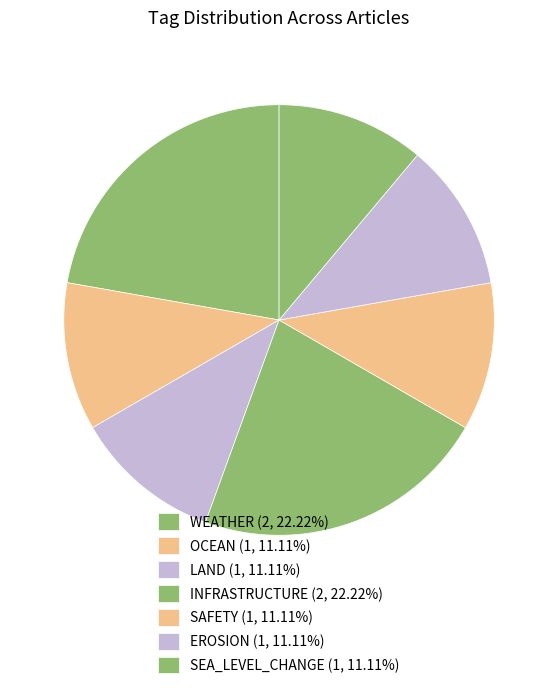

Which slice is the smallest?

OCEAN